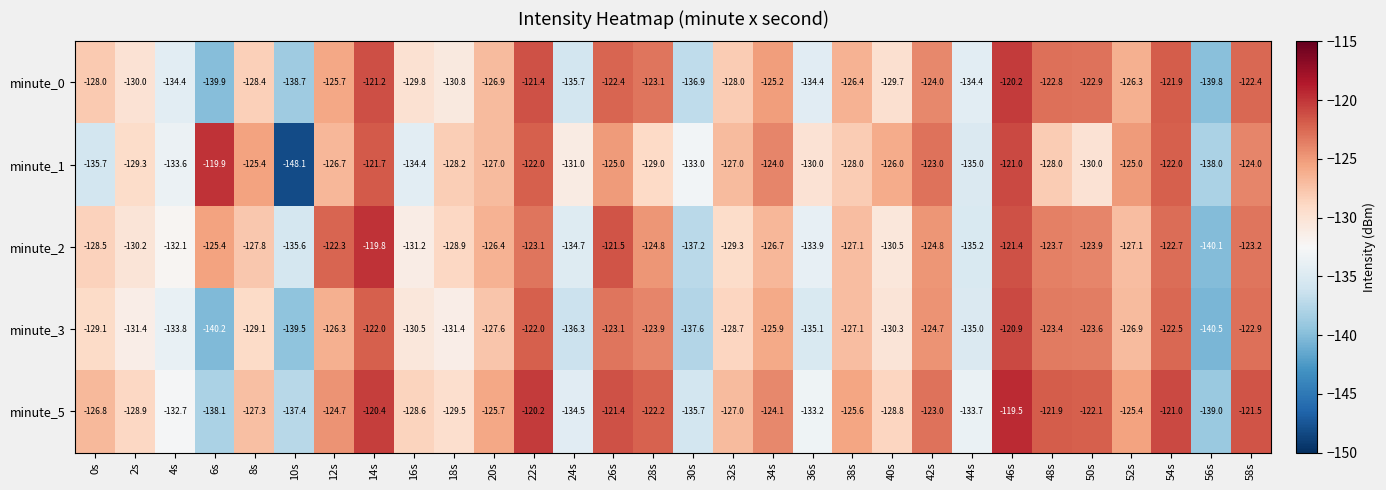

Which category has the highest value across all series?

46s